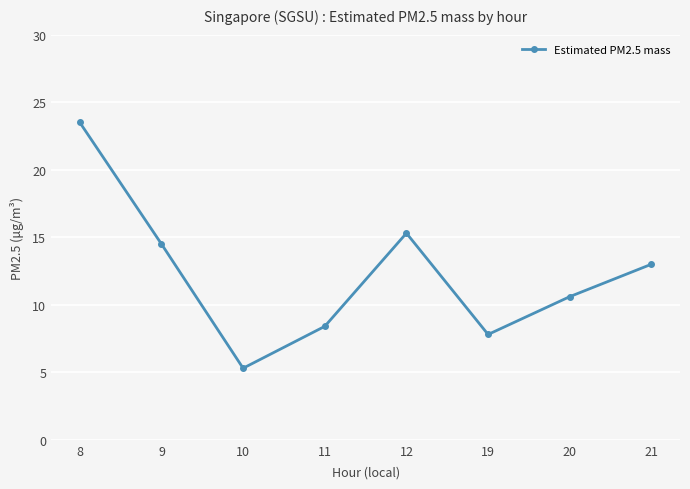

Which label corresponds to the smallest value in the chart?

10